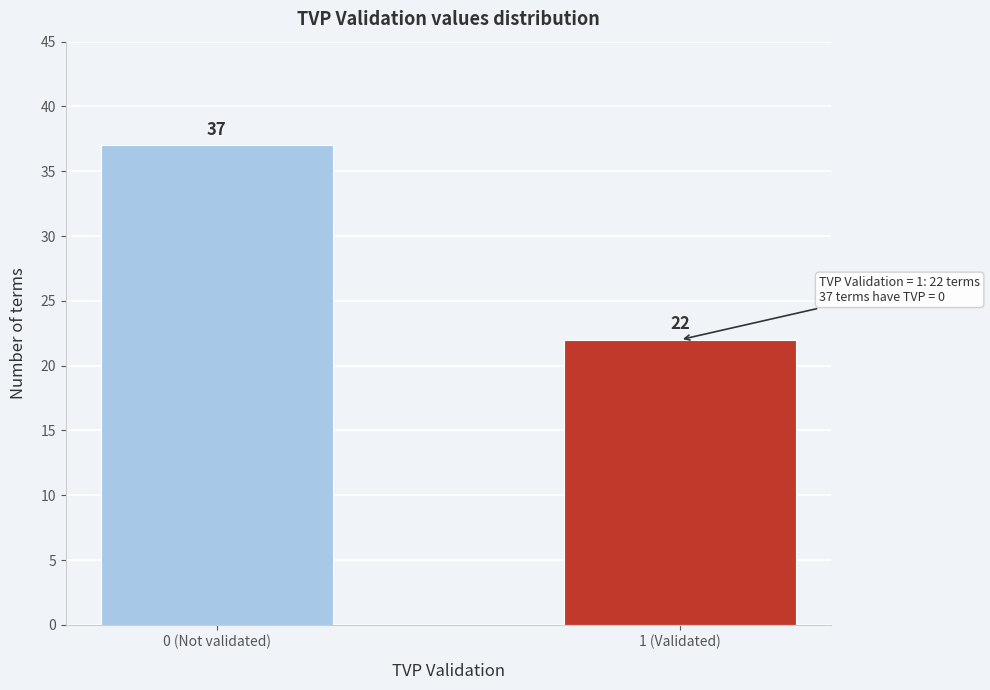

Reading right to left, extract all data points from this chart.

1 (Validated)=22	0 (Not validated)=37